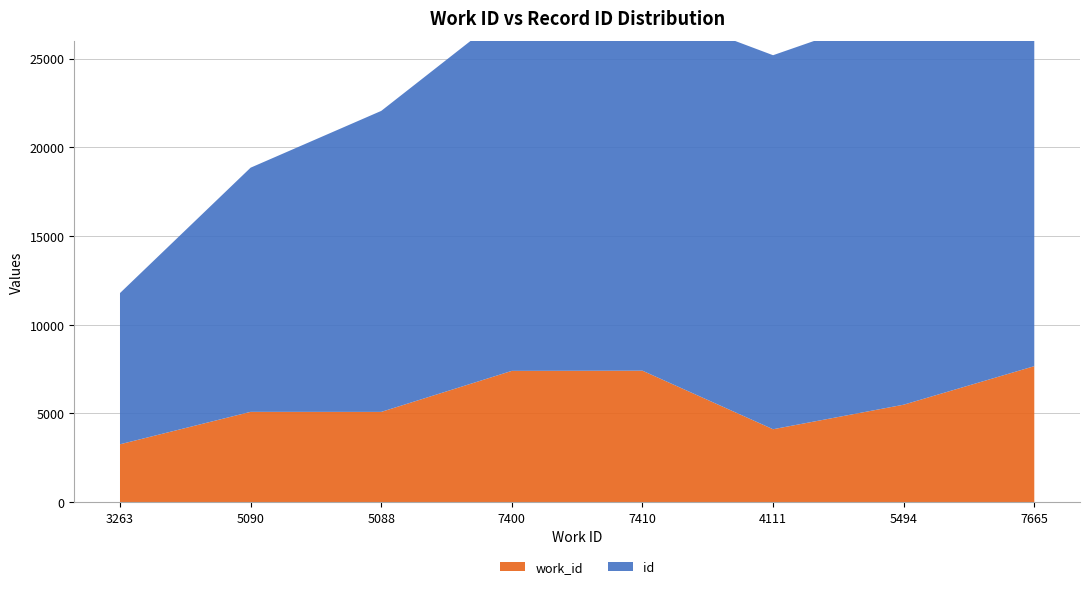

Reading left to right, list all the values displayed in this chart.

work_id: 3263	5090	5088	7400	7410	4111	5494	7665
id: 8521	13759	16960	20413	20542	21075	22250	22640